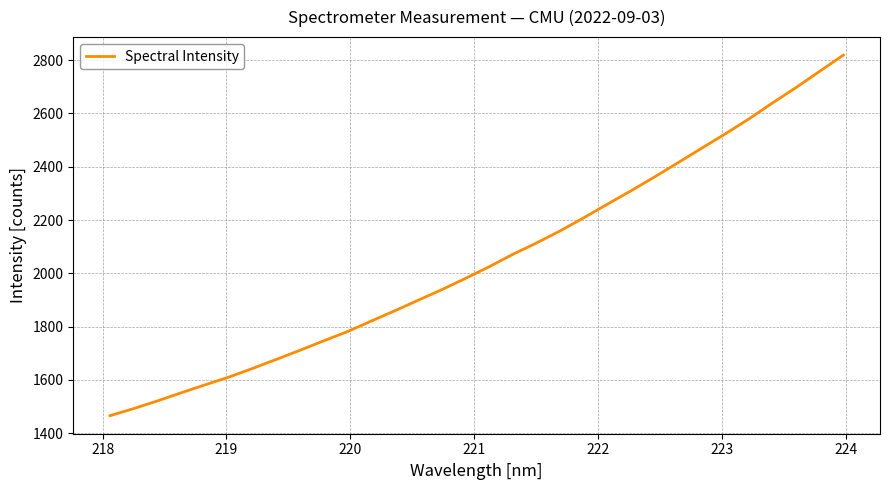

What is the maximum value shown in the chart?

2818.7